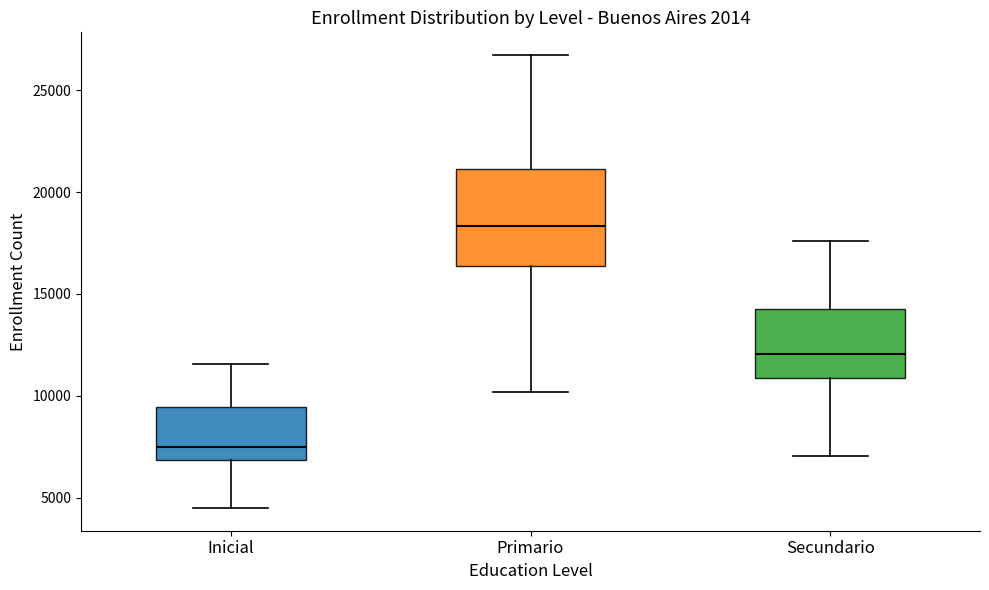

Reading left to right, transcribe this box plot: for each box, give where its median line is, the range the box spans, and where its two whiskers end, as read against the y-axis. The values are not printed on the chart, so give them approximately, as read against the axis.

Inicial: median 7500, box 7000 to 9500, whiskers 4500 to 11500
Primario: median 18500, box 16500 to 21000, whiskers 10000 to 26500
Secundario: median 12000, box 11000 to 14500, whiskers 7000 to 17500